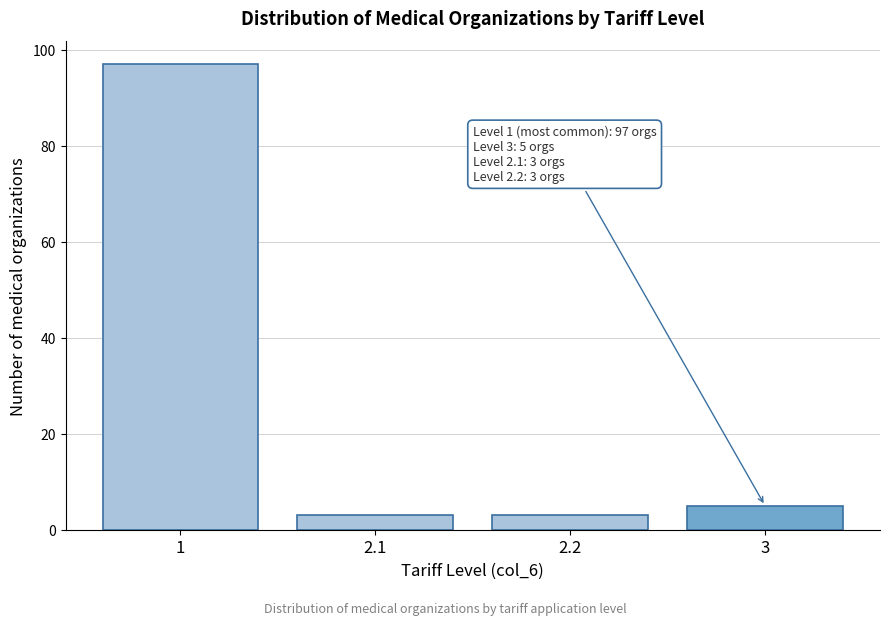

Reading right to left, extract all data points from this chart.

3=5	2.2=3	2.1=3	1=97